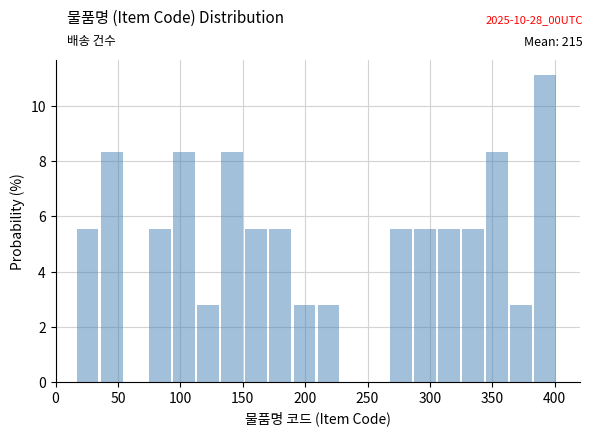

Around what value on the x-axis is the tallest bar? Give the approximate position of its centre, as read against the axis.

390